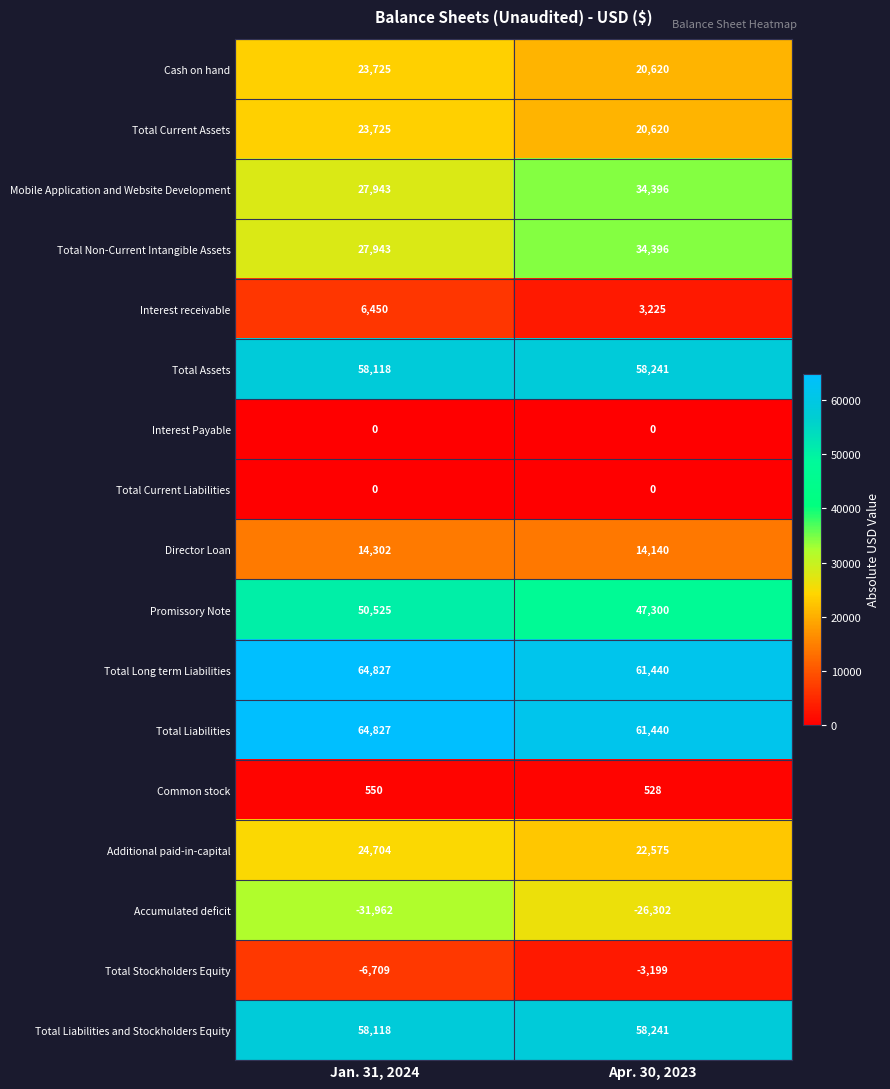

Is it true that Total Liabilities and Stockholders Equity equals 58241 at Apr. 30, 2023?

True